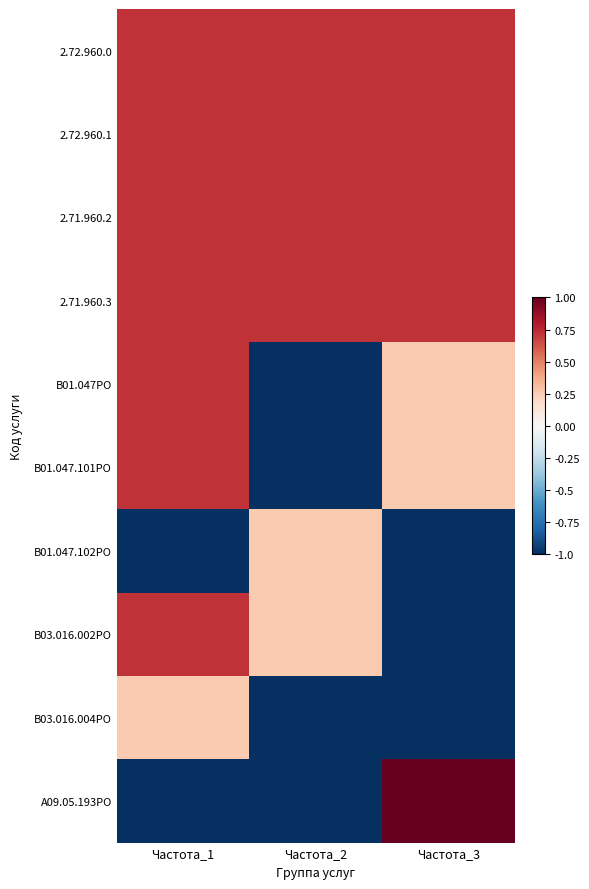

Between Частота_1 and Частота_3, which series saw the biggest shift?

A09.05.193PO